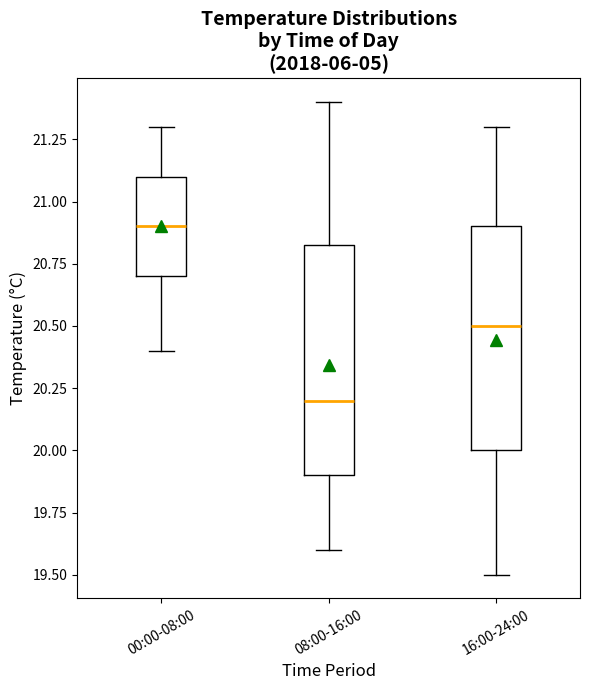

Reading left to right, read every box against the y-axis: the position of its median line, the range the box covers, and the ends of its whiskers. The values are not printed on the chart, so give them approximately, as read against the axis.

00:00-08:00: median 20.90, box 20.70 to 21.10, whiskers 20.40 to 21.30
08:00-16:00: median 20.20, box 19.90 to 20.85, whiskers 19.60 to 21.40
16:00-24:00: median 20.50, box 20.00 to 20.90, whiskers 19.50 to 21.30